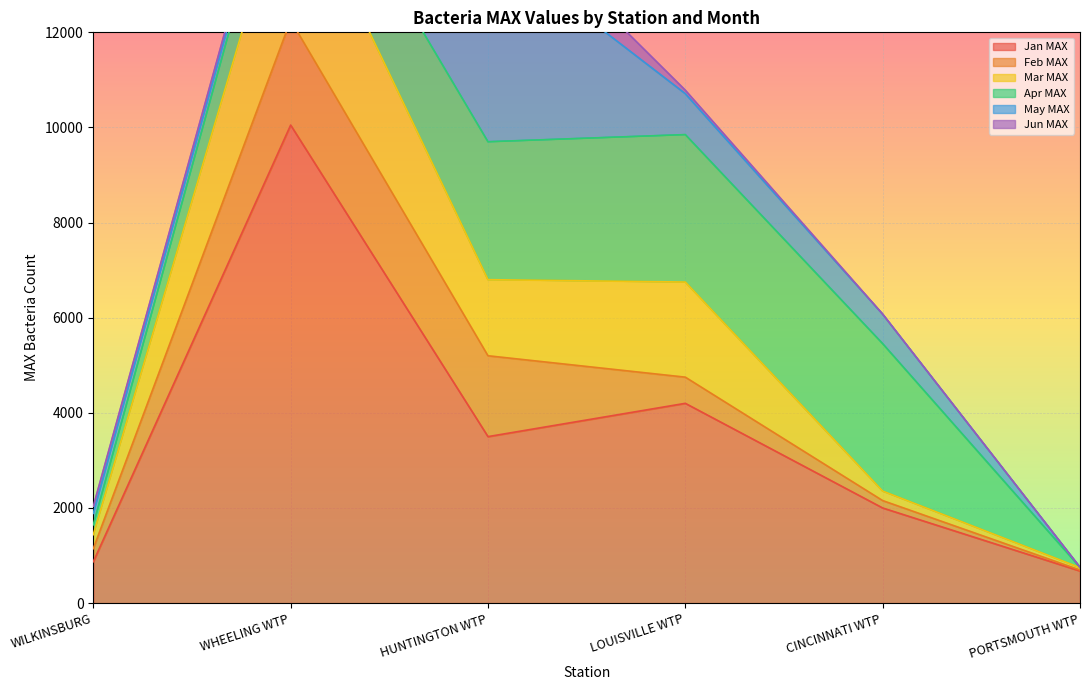

True or false: May MAX and Jun MAX intersect in this chart.

False